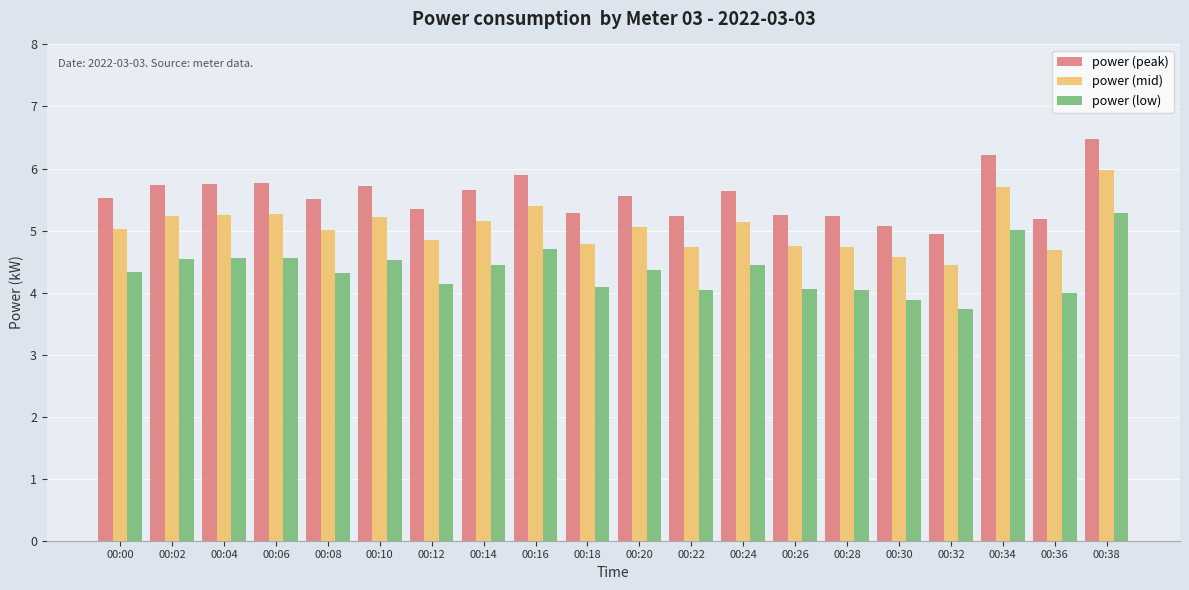

How many data points does each series have?

20